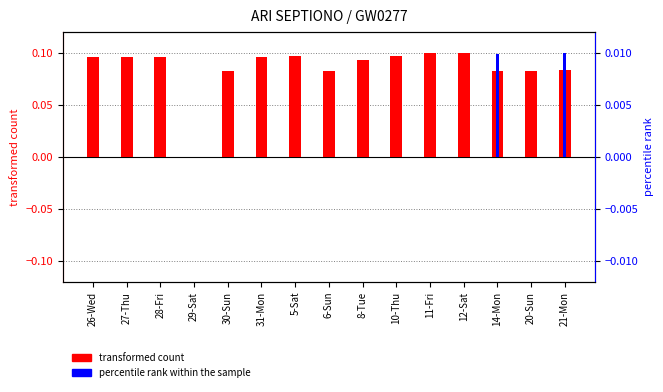

At which category is the sum across all series the highest?

11-Fri